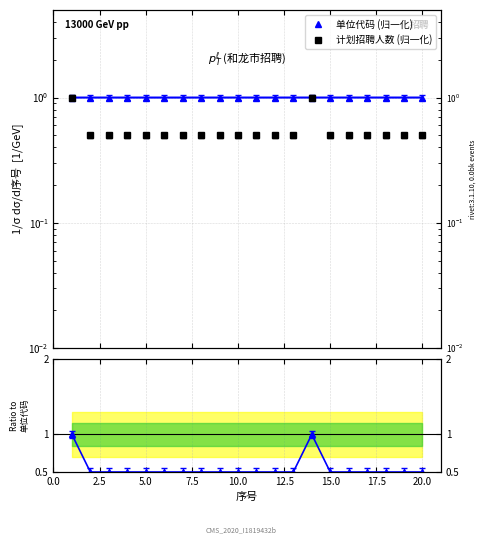

Count the 计划招聘人数 (归一化) values in the range 0 to 1.

20